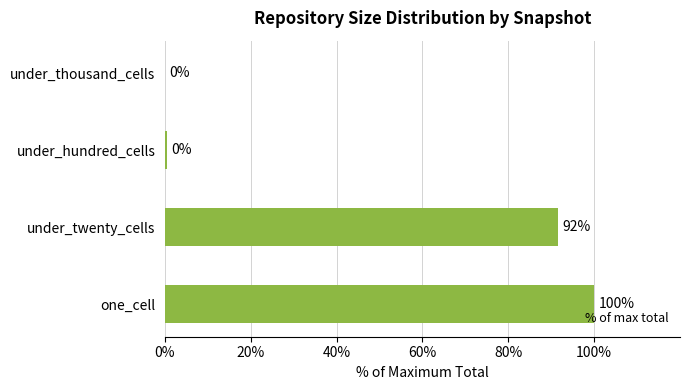

Which has a higher value, one_cell or under_twenty_cells?

one_cell